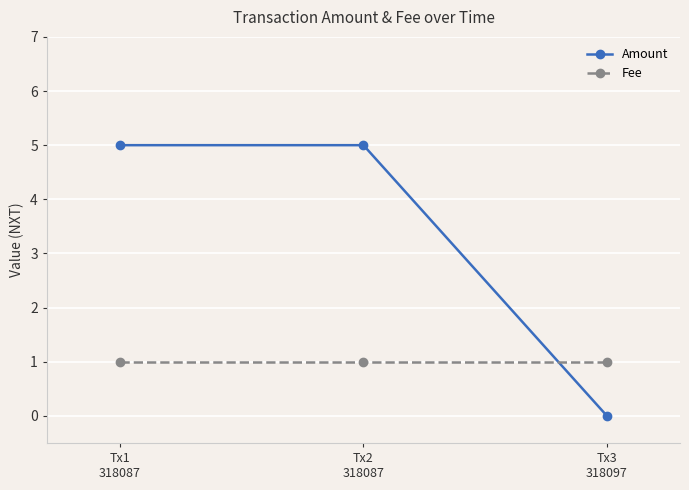

Rank the series by their maximum value, from lowest to highest.

Fee, Amount